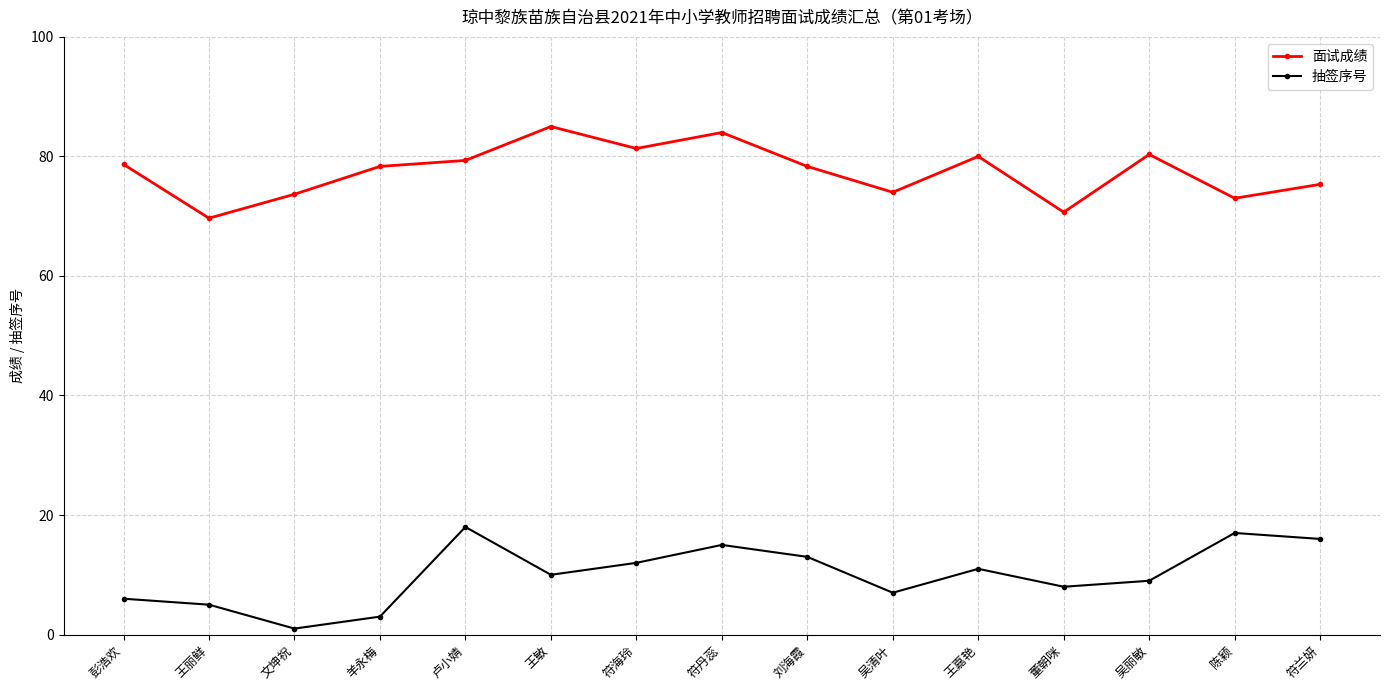

How many lines are shown in the chart?

2